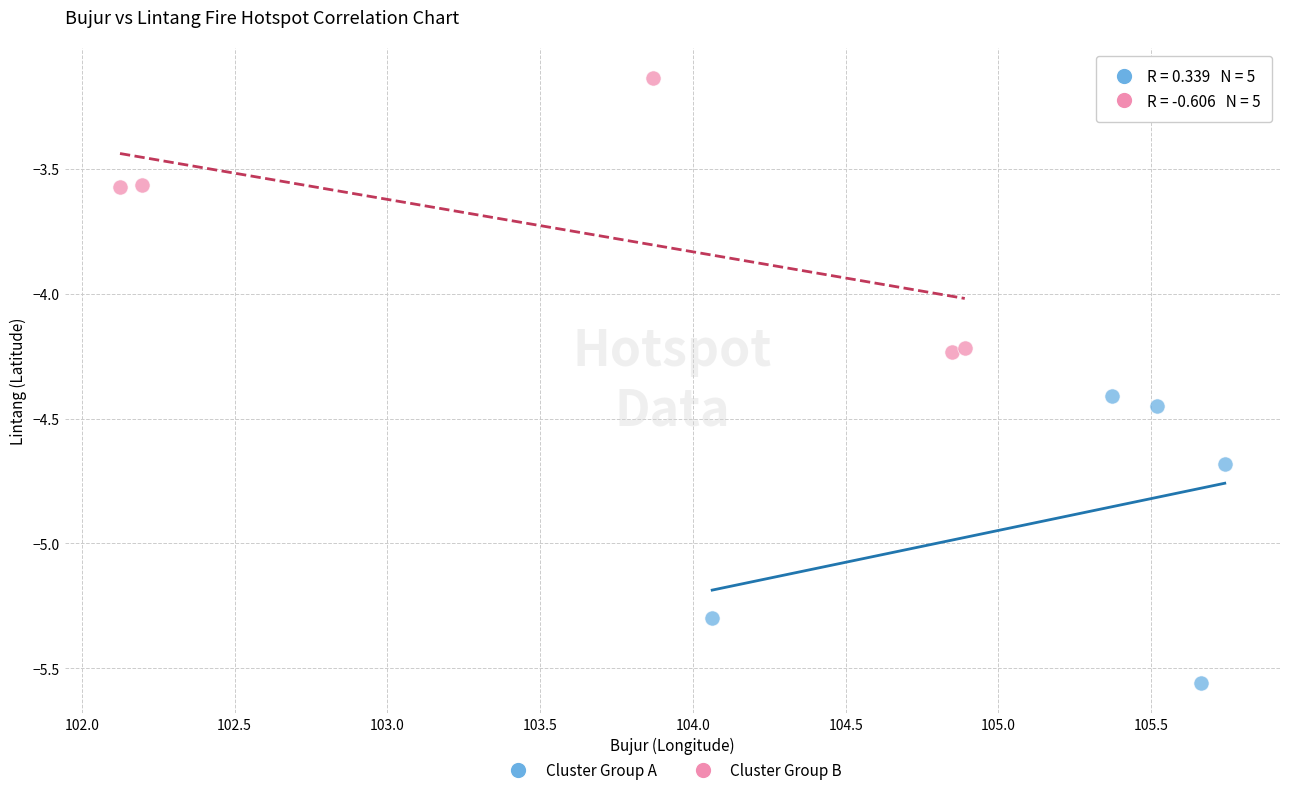

What are all the series names shown in the legend?

Cluster Group A, Cluster Group B